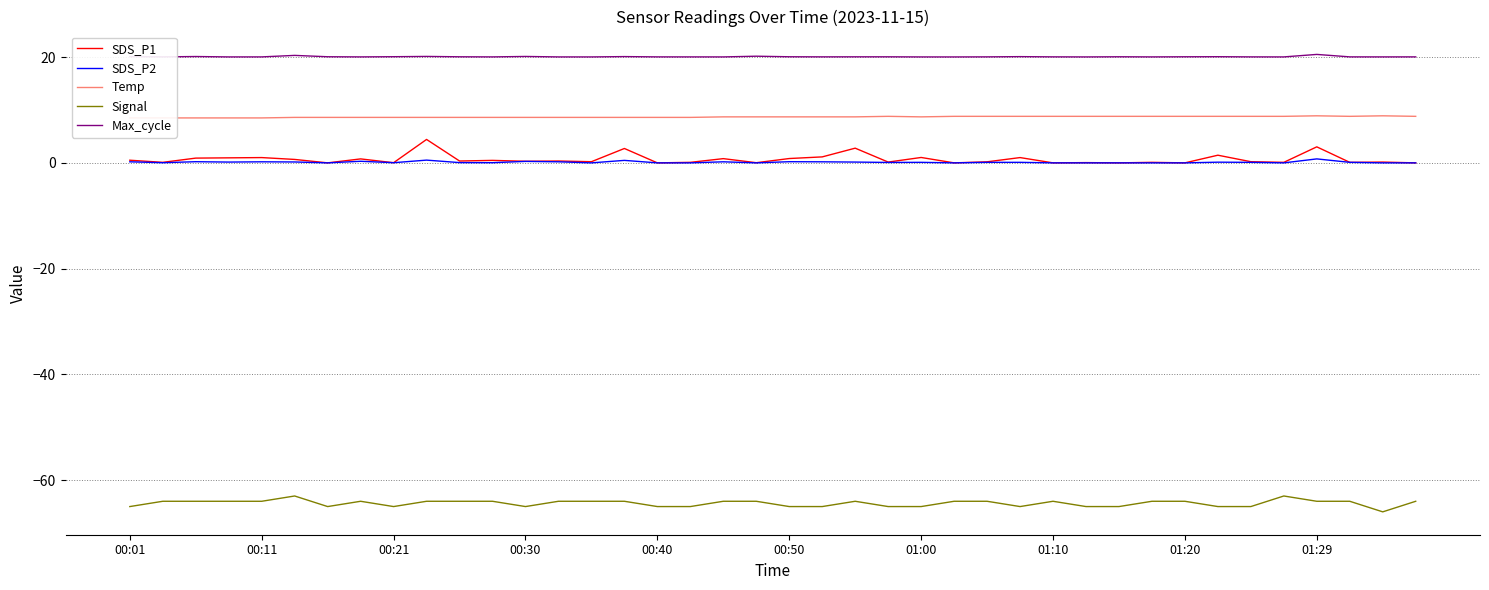

How many lines are shown in the chart?

5